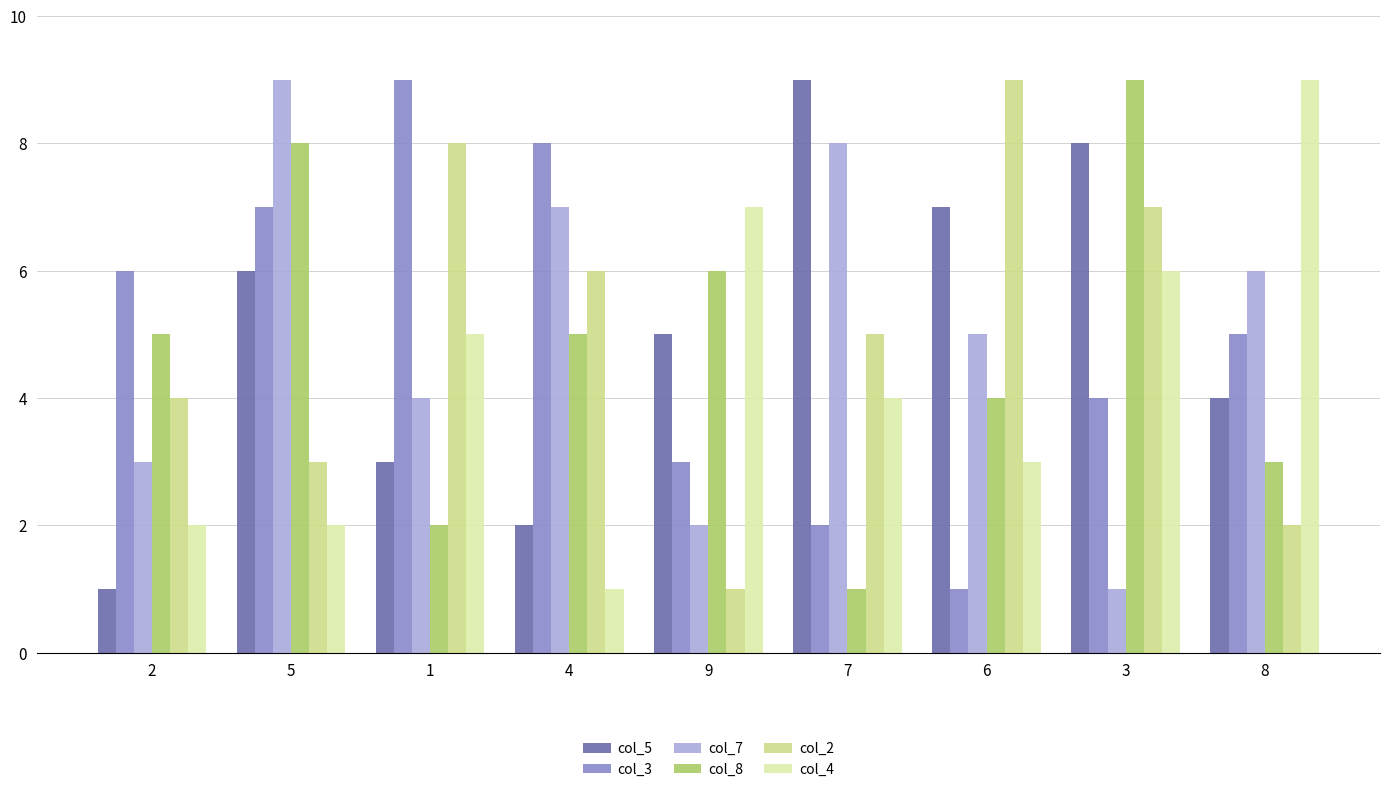

Which series changed the most between 2 and 3?

col_5